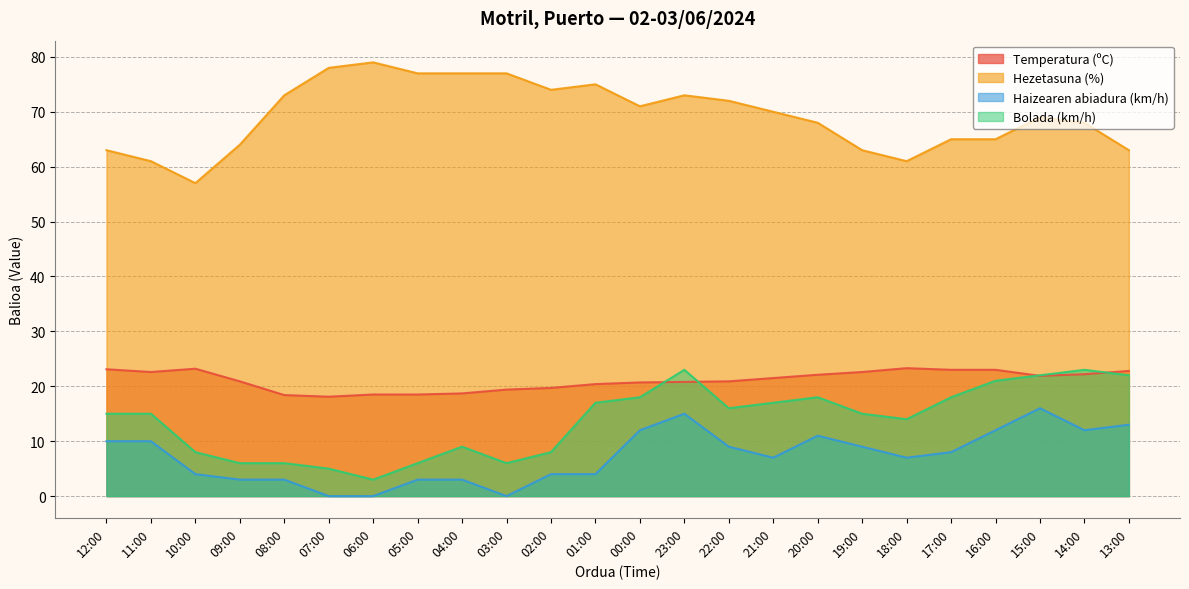

How many lines are shown in the chart?

4